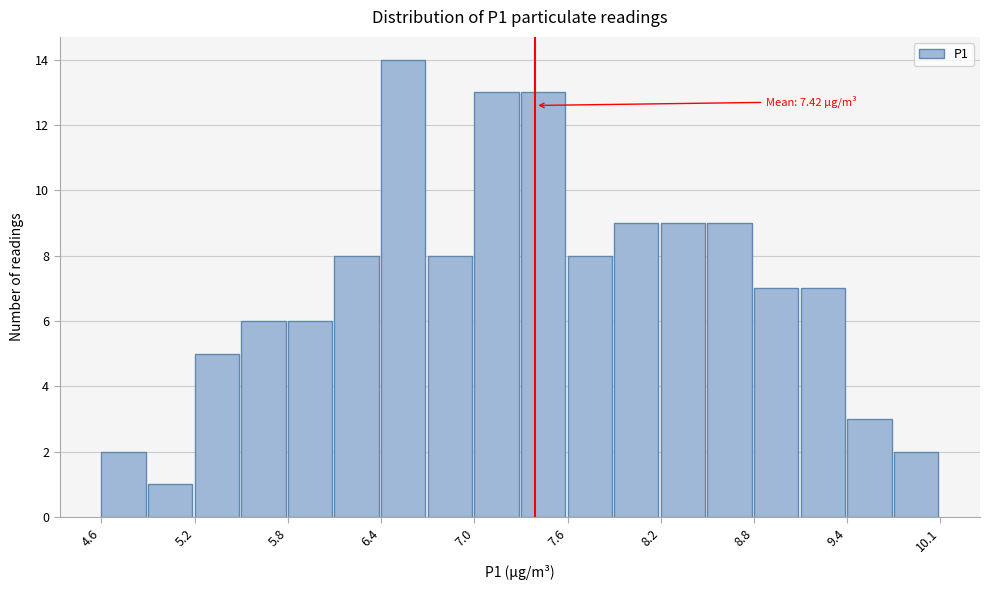

Read against the x-axis, roughly where is the centre of the tallest bar?

6.6